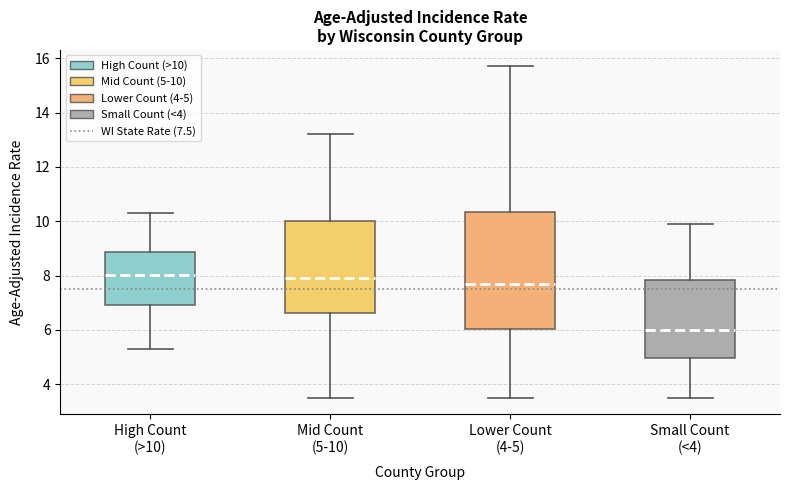

Where does the upper whisker of the box for High Count (>10) end on the y-axis? The values are not printed on the chart, so give them approximately, as read against the axis.

10.4